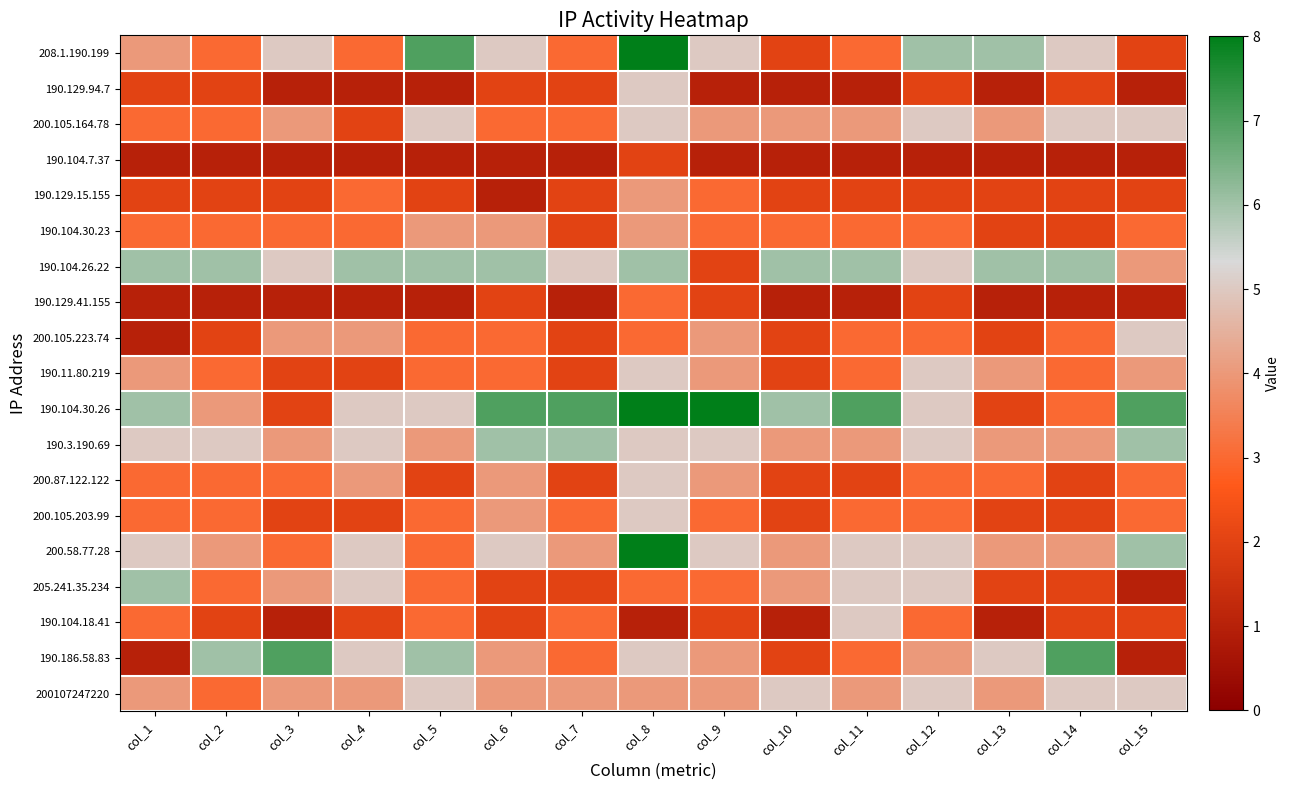

Reading left to right, extract all data points from this chart.

208.1.190.199: col_1=4	col_2=3	col_3=5	col_4=3	col_5=7	col_6=5	col_7=3	col_8=8	col_9=5	col_10=2	col_11=3	col_12=6	col_13=6	col_14=5	col_15=2
190.129.94.7: col_1=2	col_2=2	col_3=1	col_4=1	col_5=1	col_6=2	col_7=2	col_8=5	col_9=1	col_10=1	col_11=1	col_12=2	col_13=1	col_14=2	col_15=1
200.105.164.78: col_1=3	col_2=3	col_3=4	col_4=2	col_5=5	col_6=3	col_7=3	col_8=5	col_9=4	col_10=4	col_11=4	col_12=5	col_13=4	col_14=5	col_15=5
190.104.7.37: col_1=1	col_2=1	col_3=1	col_4=1	col_5=1	col_6=1	col_7=1	col_8=2	col_9=1	col_10=1	col_11=1	col_12=1	col_13=1	col_14=1	col_15=1
190.129.15.155: col_1=2	col_2=2	col_3=2	col_4=3	col_5=2	col_6=1	col_7=2	col_8=4	col_9=3	col_10=2	col_11=2	col_12=2	col_13=2	col_14=2	col_15=2
190.104.30.23: col_1=3	col_2=3	col_3=3	col_4=3	col_5=4	col_6=4	col_7=2	col_8=4	col_9=3	col_10=3	col_11=3	col_12=3	col_13=2	col_14=2	col_15=3
190.104.26.22: col_1=6	col_2=6	col_3=5	col_4=6	col_5=6	col_6=6	col_7=5	col_8=6	col_9=2	col_10=6	col_11=6	col_12=5	col_13=6	col_14=6	col_15=4
190.129.41.155: col_1=1	col_2=1	col_3=1	col_4=1	col_5=1	col_6=2	col_7=1	col_8=3	col_9=2	col_10=1	col_11=1	col_12=2	col_13=1	col_14=1	col_15=1
200.105.223.74: col_1=1	col_2=2	col_3=4	col_4=4	col_5=3	col_6=3	col_7=2	col_8=3	col_9=4	col_10=2	col_11=3	col_12=3	col_13=2	col_14=3	col_15=5
190.11.80.219: col_1=4	col_2=3	col_3=2	col_4=2	col_5=3	col_6=3	col_7=2	col_8=5	col_9=4	col_10=2	col_11=3	col_12=5	col_13=4	col_14=3	col_15=4
190.104.30.26: col_1=6	col_2=4	col_3=2	col_4=5	col_5=5	col_6=7	col_7=7	col_8=8	col_9=8	col_10=6	col_11=7	col_12=5	col_13=2	col_14=3	col_15=7
190.3.190.69: col_1=5	col_2=5	col_3=4	col_4=5	col_5=4	col_6=6	col_7=6	col_8=5	col_9=5	col_10=4	col_11=4	col_12=5	col_13=4	col_14=4	col_15=6
200.87.122.122: col_1=3	col_2=3	col_3=3	col_4=4	col_5=2	col_6=4	col_7=2	col_8=5	col_9=4	col_10=2	col_11=2	col_12=3	col_13=3	col_14=2	col_15=3
200.105.203.99: col_1=3	col_2=3	col_3=2	col_4=2	col_5=3	col_6=4	col_7=3	col_8=5	col_9=3	col_10=2	col_11=3	col_12=3	col_13=2	col_14=2	col_15=3
200.58.77.28: col_1=5	col_2=4	col_3=3	col_4=5	col_5=3	col_6=5	col_7=4	col_8=8	col_9=5	col_10=4	col_11=5	col_12=5	col_13=4	col_14=4	col_15=6
205.241.35.234: col_1=6	col_2=3	col_3=4	col_4=5	col_5=3	col_6=2	col_7=2	col_8=3	col_9=3	col_10=4	col_11=5	col_12=5	col_13=2	col_14=2	col_15=1
190.104.18.41: col_1=3	col_2=2	col_3=1	col_4=2	col_5=3	col_6=2	col_7=3	col_8=1	col_9=2	col_10=1	col_11=5	col_12=3	col_13=1	col_14=2	col_15=2
190.186.58.83: col_1=1	col_2=6	col_3=7	col_4=5	col_5=6	col_6=4	col_7=3	col_8=5	col_9=4	col_10=2	col_11=3	col_12=4	col_13=5	col_14=7	col_15=1
200107247220: col_1=4	col_2=3	col_3=4	col_4=4	col_5=5	col_6=4	col_7=4	col_8=4	col_9=4	col_10=5	col_11=4	col_12=5	col_13=4	col_14=5	col_15=5